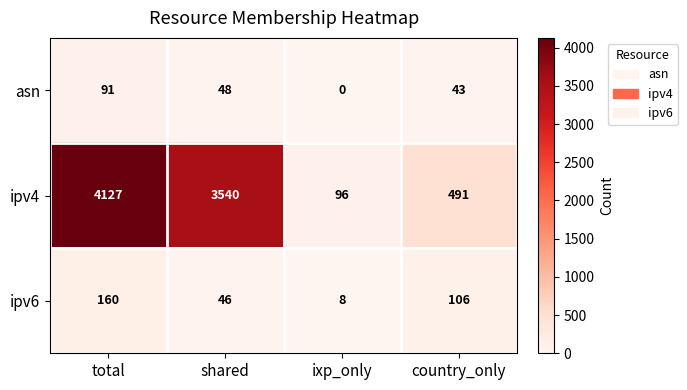

Reading left to right, transcribe all the data shown in this chart.

asn: total=91	shared=48	ixp_only=0	country_only=43
ipv4: total=4127	shared=3540	ixp_only=96	country_only=491
ipv6: total=160	shared=46	ixp_only=8	country_only=106